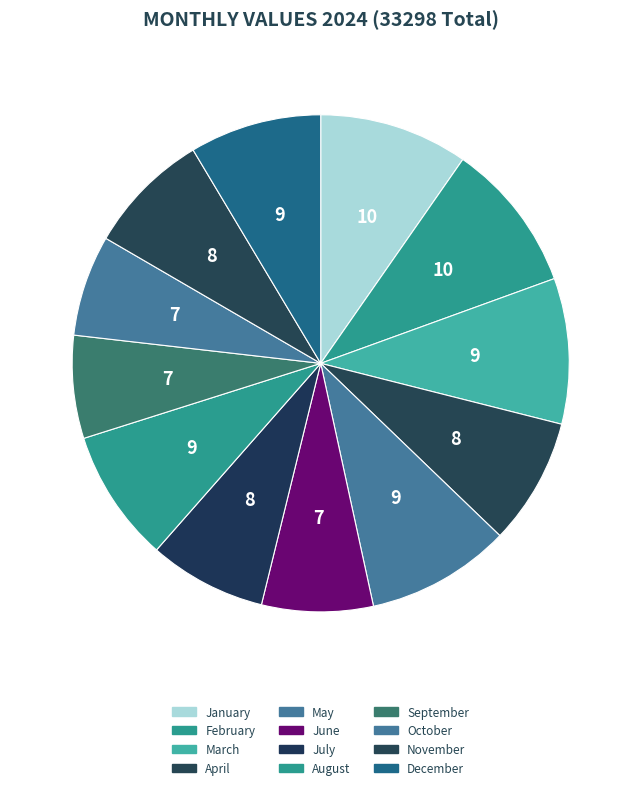

Count the number of slices in the pie.

12